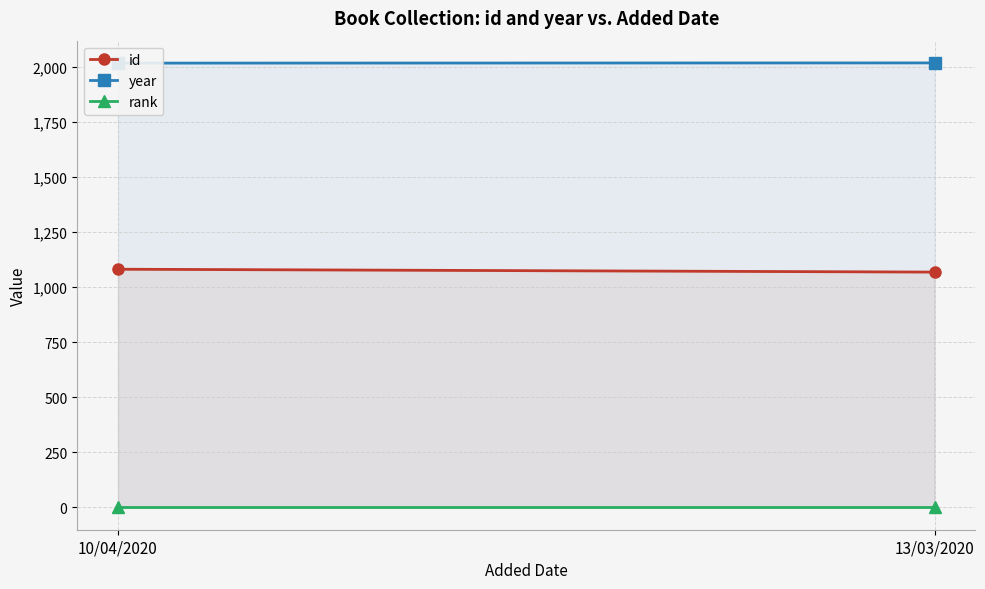

Read the id value at 13/03/2020, to the nearest 5.

1070